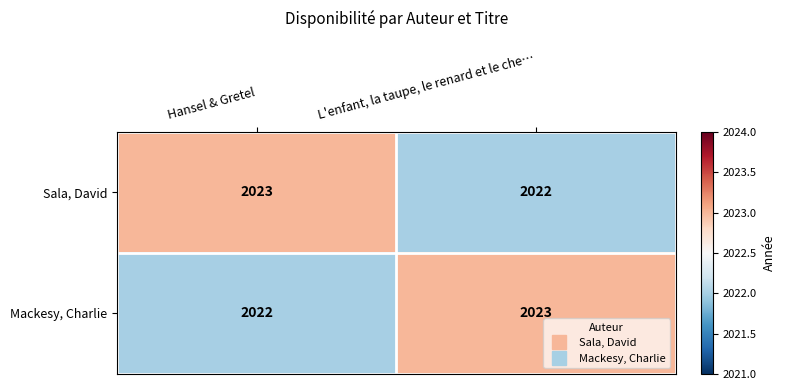

What is the sum of the Sala, David values at Hansel & Gretel and L'enfant, la taupe, le renard et le che…?

4045